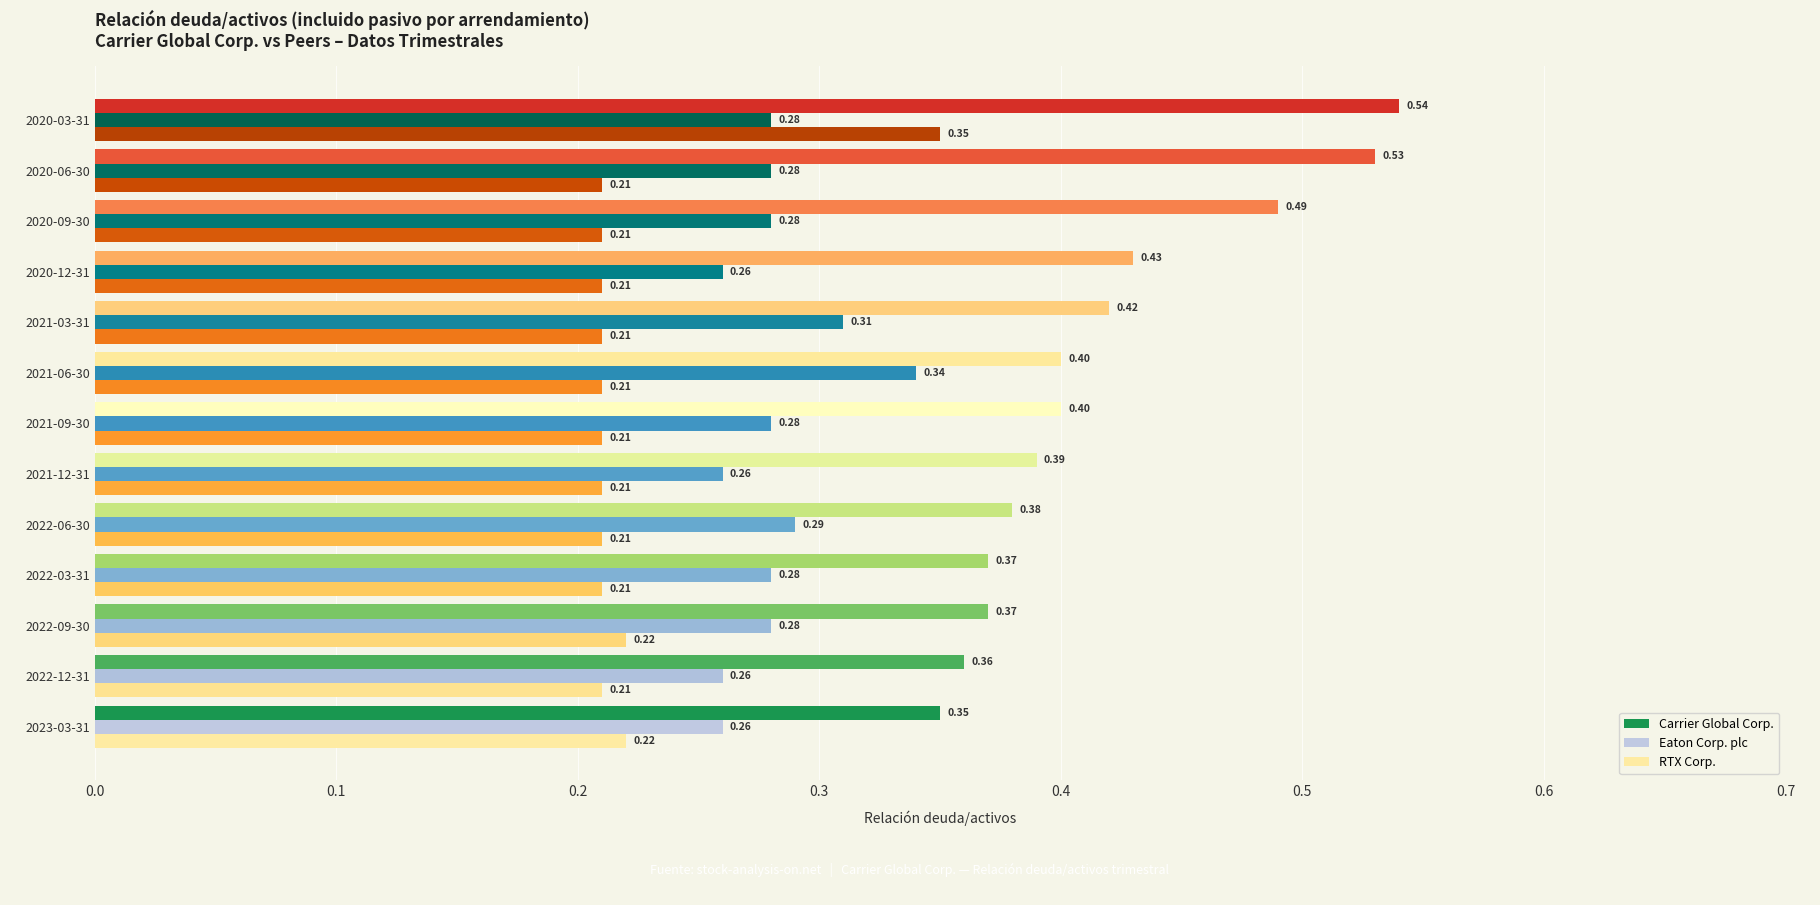

What is the total value across all series at 2022-03-31?

0.9